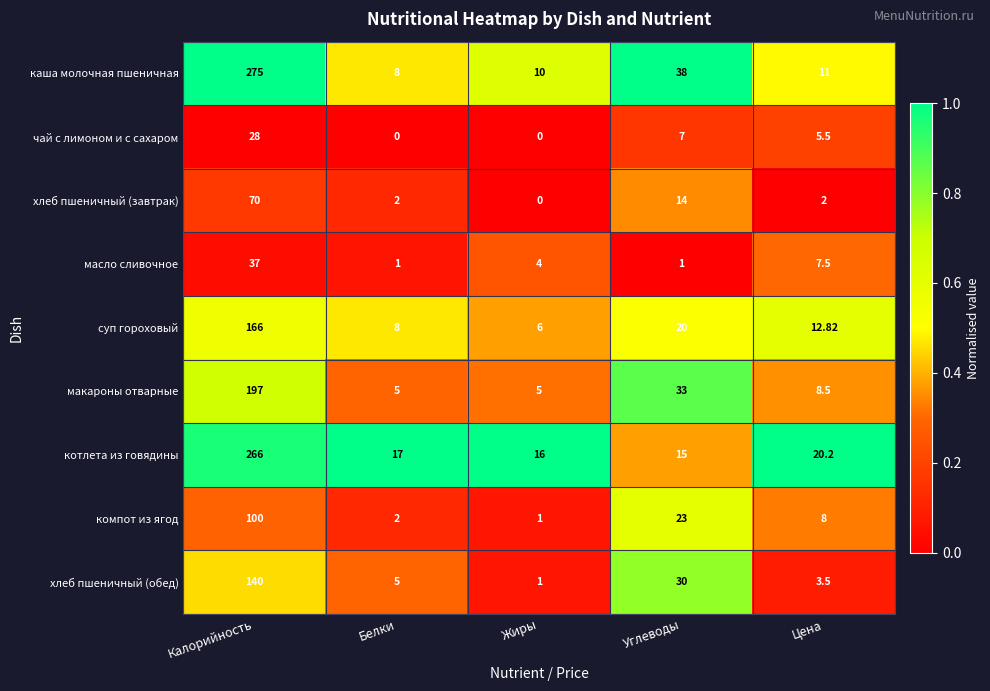

At which category is the sum across all series the highest?

Калорийность